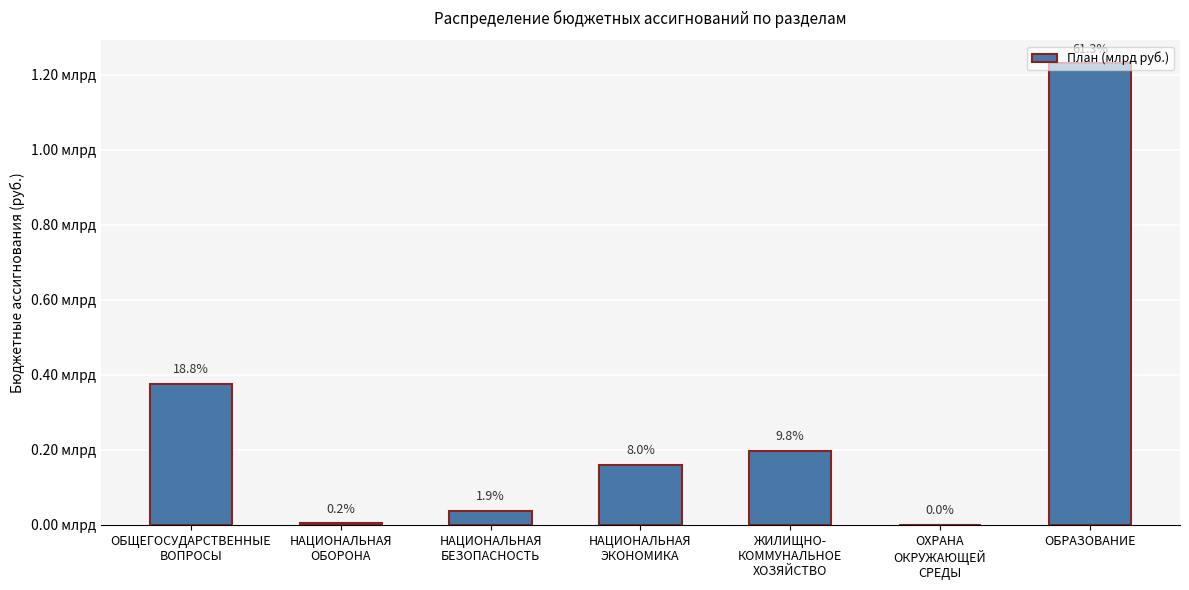

What is the sum of the values at НАЦИОНАЛЬНАЯ
ОБОРОНА and ОБЩЕГОСУДАРСТВЕННЫЕ
ВОПРОСЫ?

380608297.7